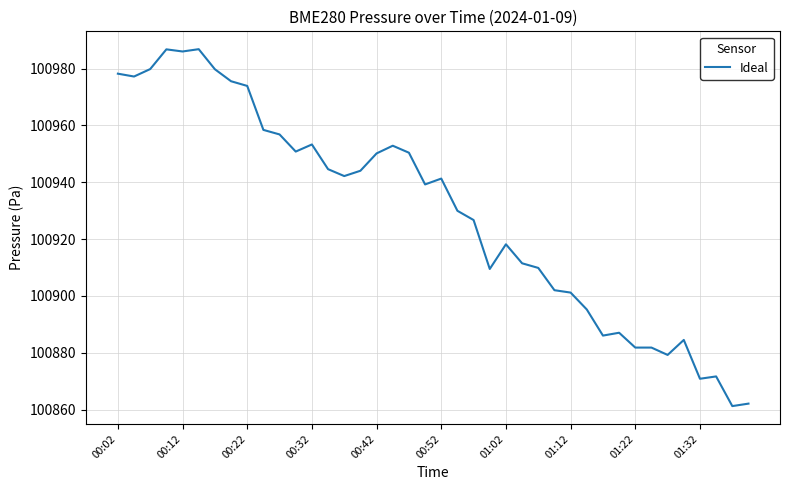

What is the greatest value displayed?

100986.8